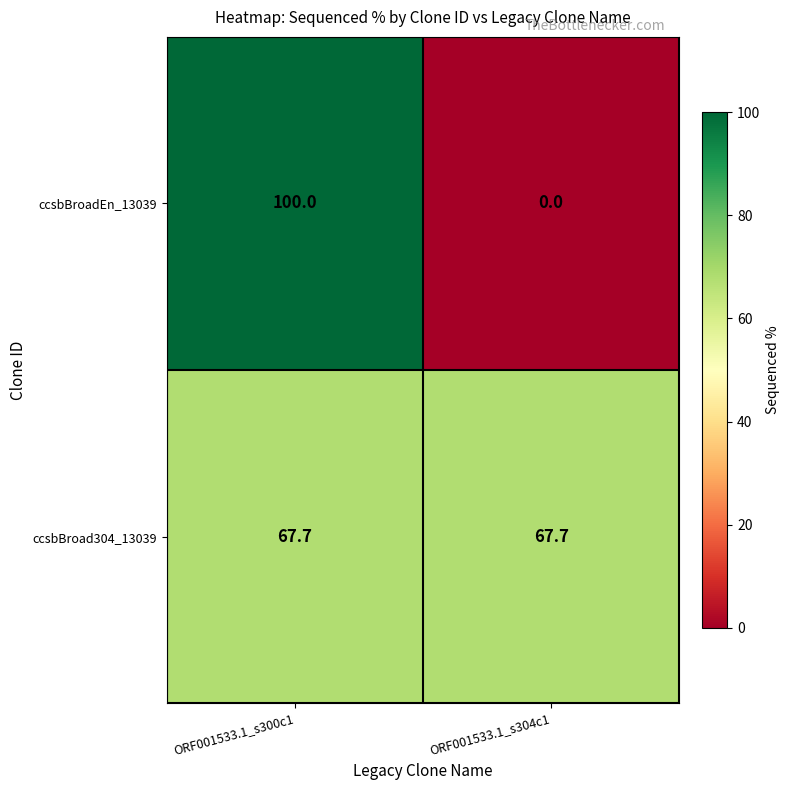

At ORF001533.1_s300c1, list the series in order from smallest to largest.

ccsbBroad304_13039, ccsbBroadEn_13039